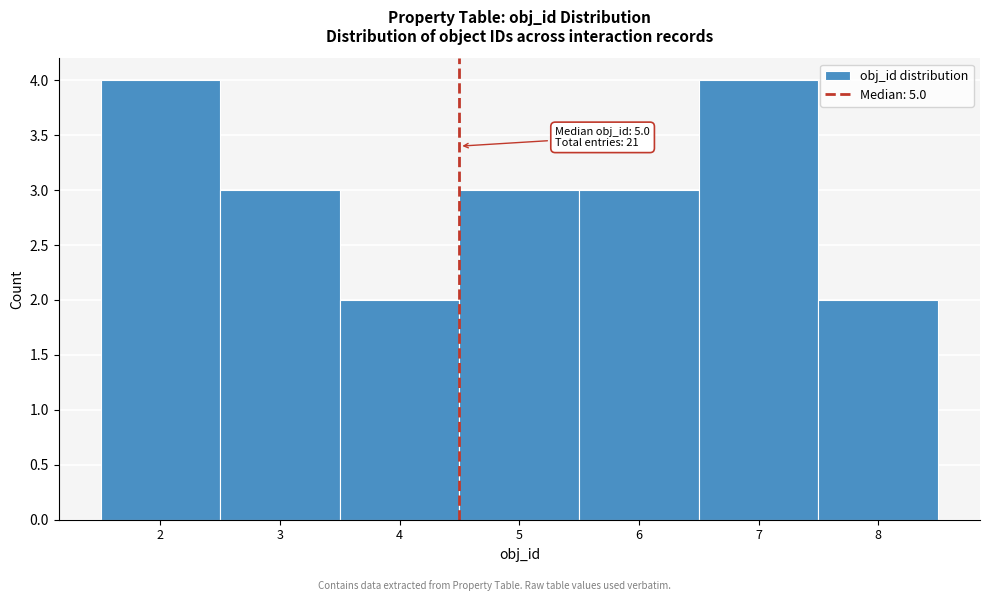

Reading left to right, extract all data points from this chart.

2=4	3=3	4=2	5=3	6=3	7=4	8=2